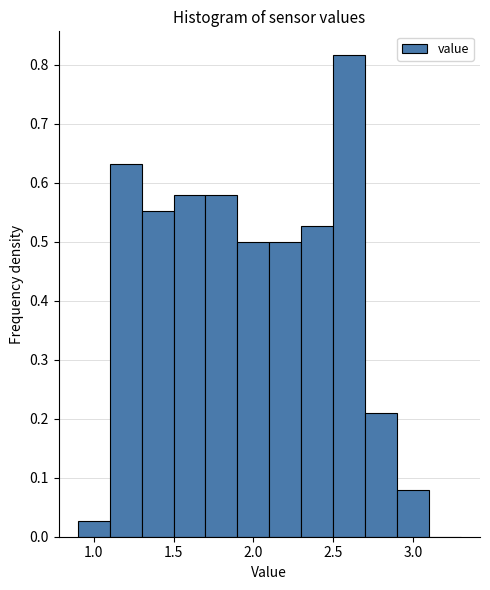

Reading left to right, transcribe this chart: for each bar, give the range it covers on the x-axis and its height. The values are not printed on the chart, so give them approximately, as read against the axis.

0.9 to 1.1: 0.03
1.1 to 1.3: 0.63
1.3 to 1.5: 0.55
1.5 to 1.7: 0.58
1.7 to 1.9: 0.58
1.9 to 2.1: 0.50
2.1 to 2.3: 0.50
2.3 to 2.5: 0.53
2.5 to 2.7: 0.82
2.7 to 2.9: 0.21
2.9 to 3.1: 0.08
3.1 to 3.3: 0